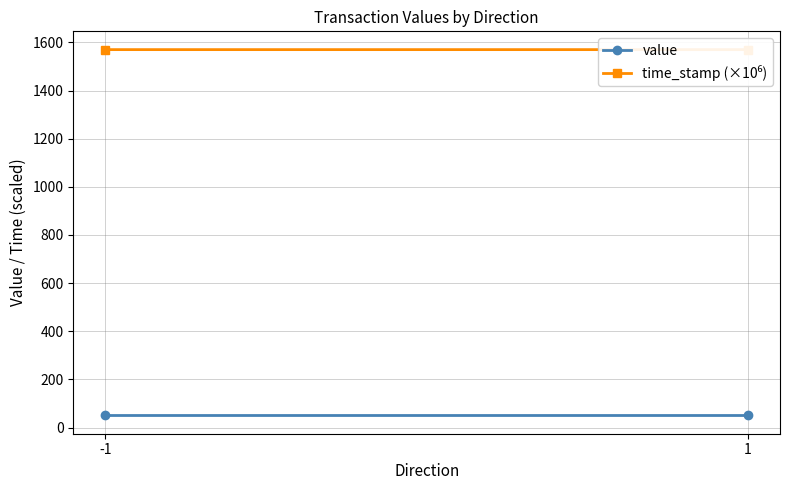

Which series has the largest total across all categories?

time_stamp (×10⁶)